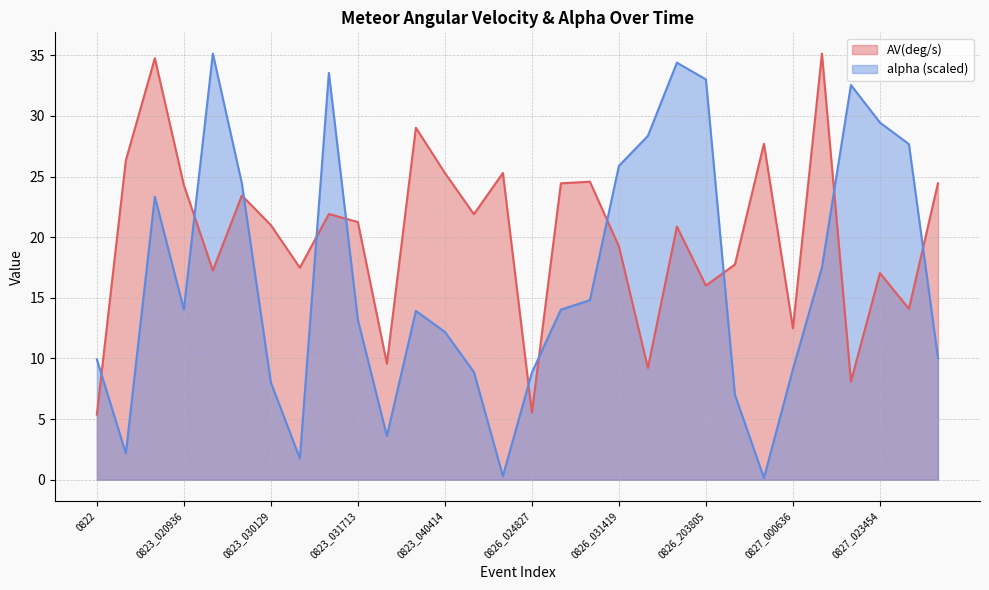

Reading right to left, transcribe all the data shown in this chart.

AV(deg/s): 24.4	14.1	17.0	8.1	35.1	12.5	27.7	17.8	16.0	20.9	9.2	19.2	24.6	24.4	5.5	25.3	21.9	25.3	29.0	9.6	21.2	21.9	17.5	21.0	23.4	17.3	24.3	34.8	26.3	5.4
alpha: 10.1	27.7	29.5	32.5	17.5	9.1	0.2	7.0	33.0	34.4	28.4	25.9	14.8	14.0	8.8	0.3	8.9	12.2	13.9	3.6	13.2	33.6	1.8	8.0	24.4	35.1	14.0	23.3	2.2	9.9